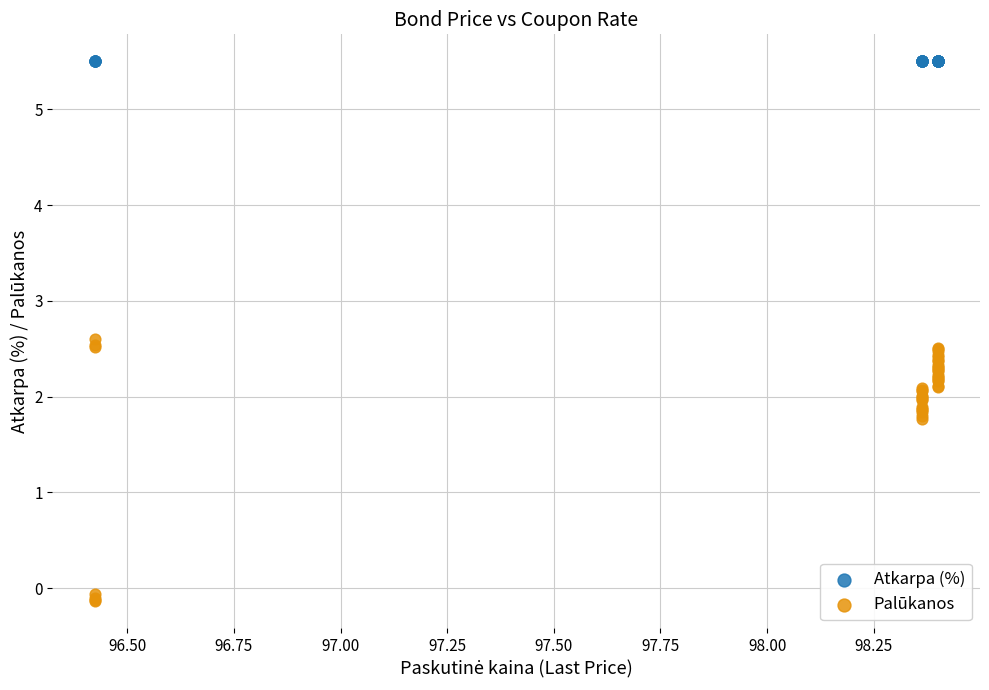

Which series reaches the maximum Y coordinate?

Atkarpa (%)